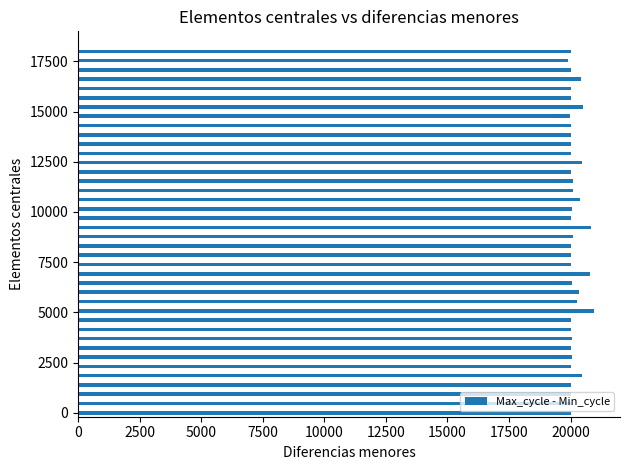

How many bars are there in total?

40